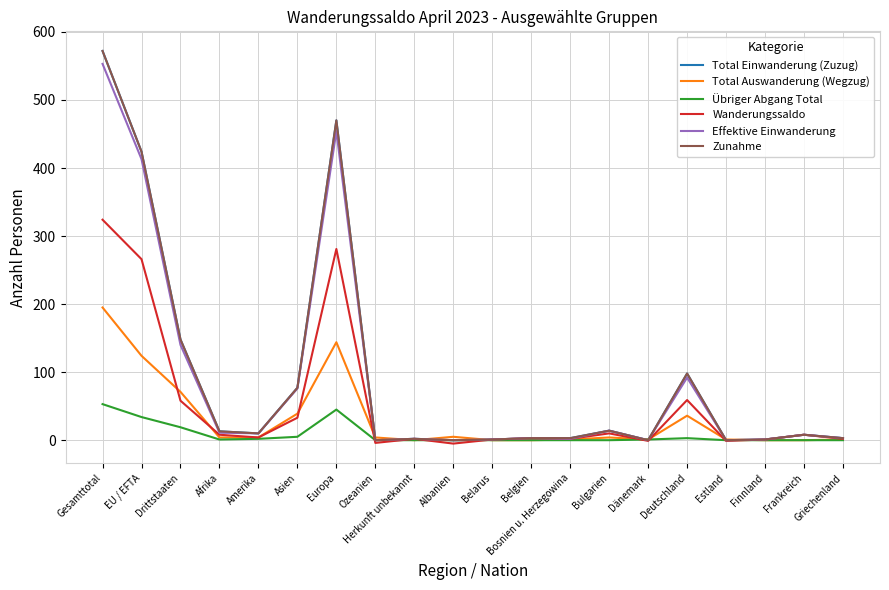

Which series has the largest total across all categories?

Total Einwanderung (Zuzug)